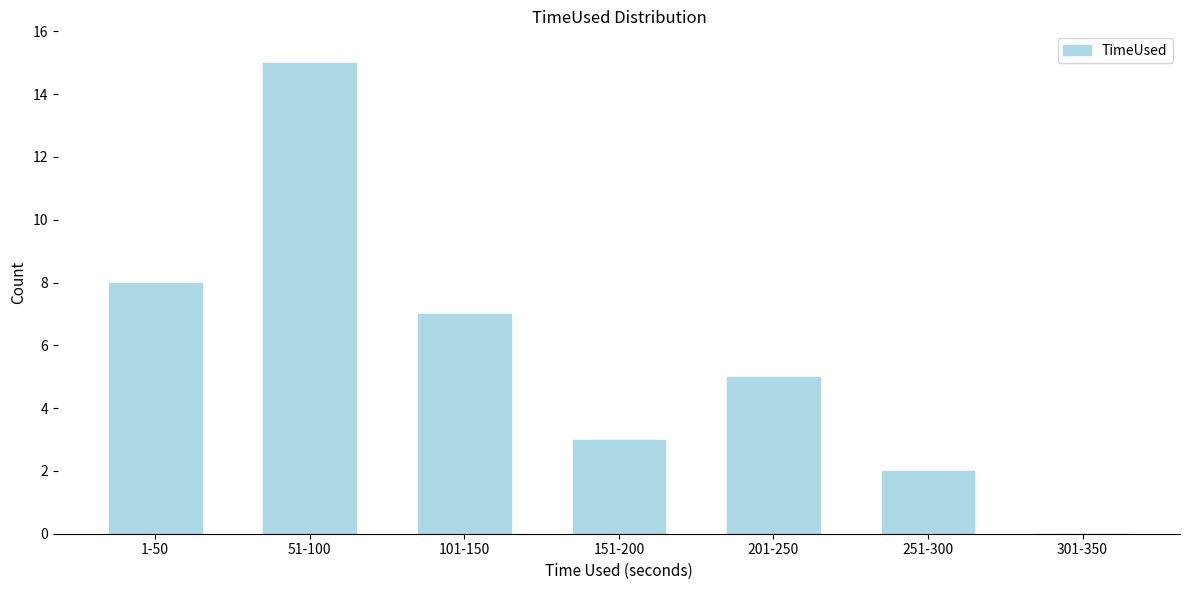

Reading right to left, what are all the values shown in this chart?

301-350=0	251-300=2	201-250=5	151-200=3	101-150=7	51-100=15	1-50=8